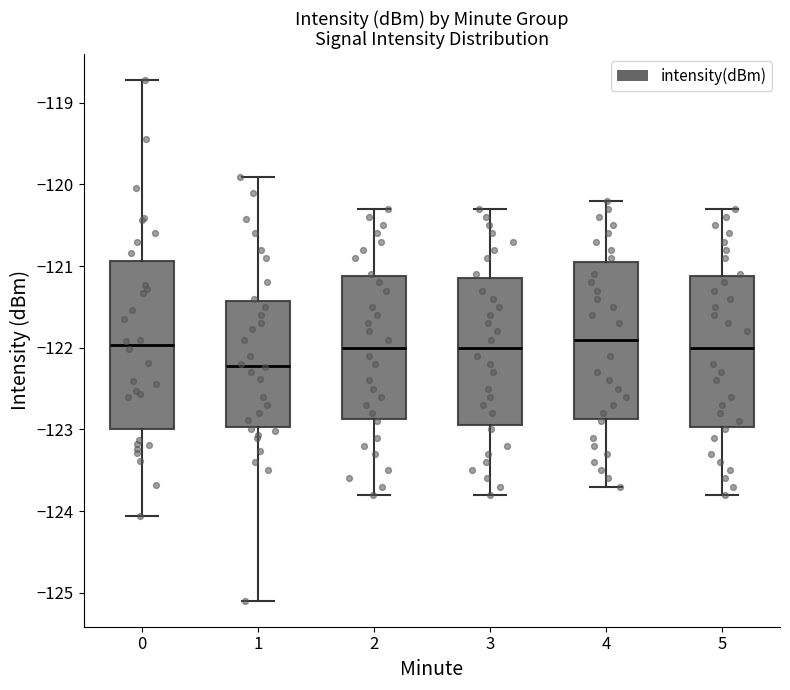

Which box has the lowest median line?

1